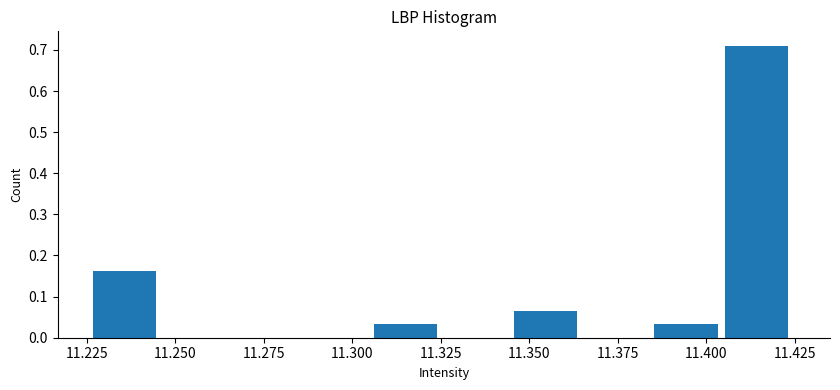

Read against the x-axis, roughly where is the centre of the tallest bar?

11.415